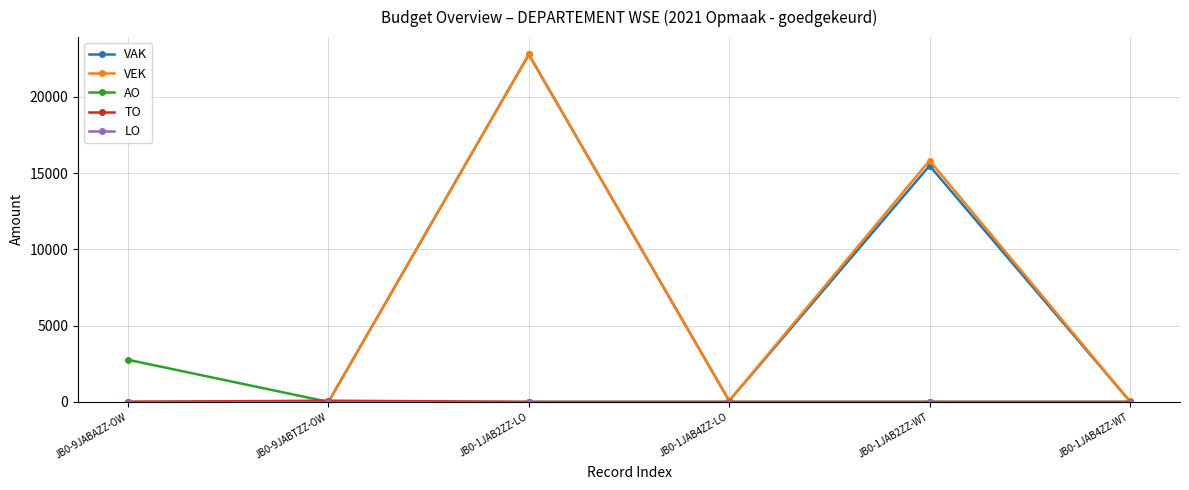

What is the highest value of the VAK series?

22781